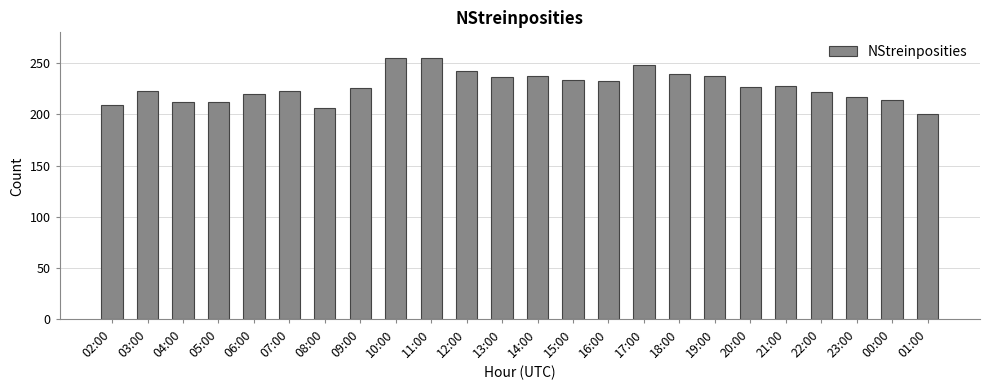

What is the difference between the maximum and minimum values?

55